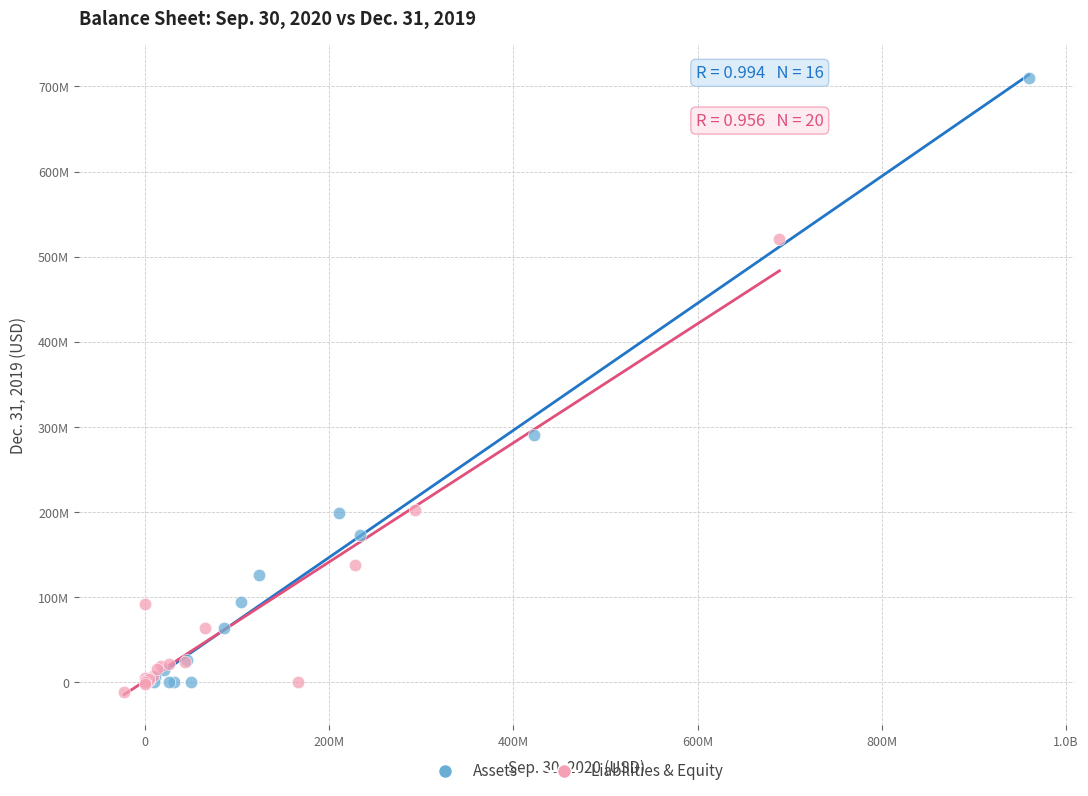

Which series reaches the maximum Y coordinate?

Assets